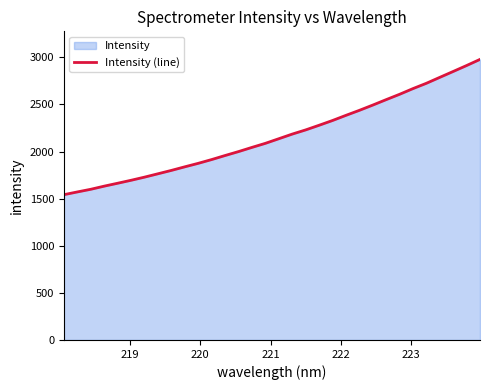

What is the greatest value displayed?

2978.6